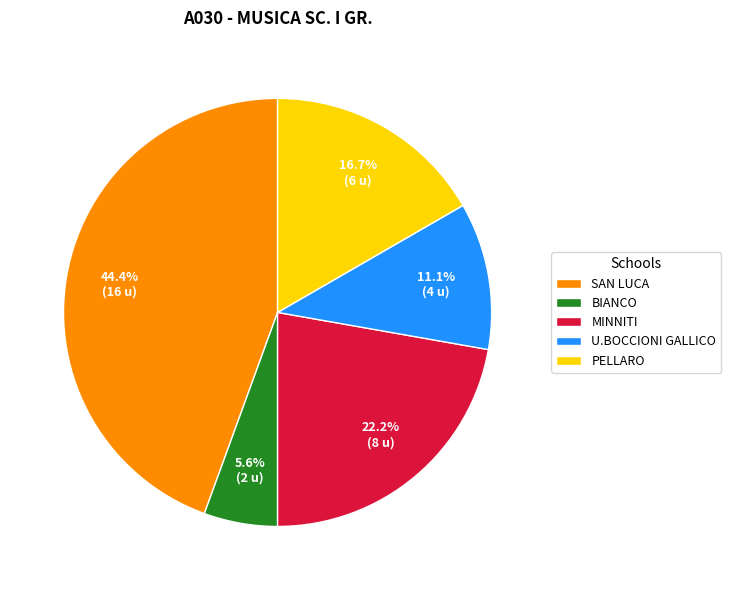

To the nearest percent, what portion does SAN LUCA represent?

44%